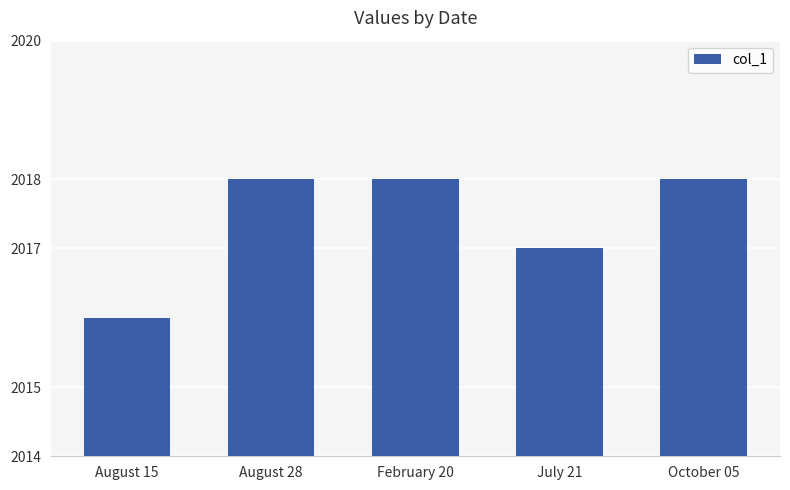

Reading left to right, transcribe all the data shown in this chart.

2016	2018	2018	2017	2018